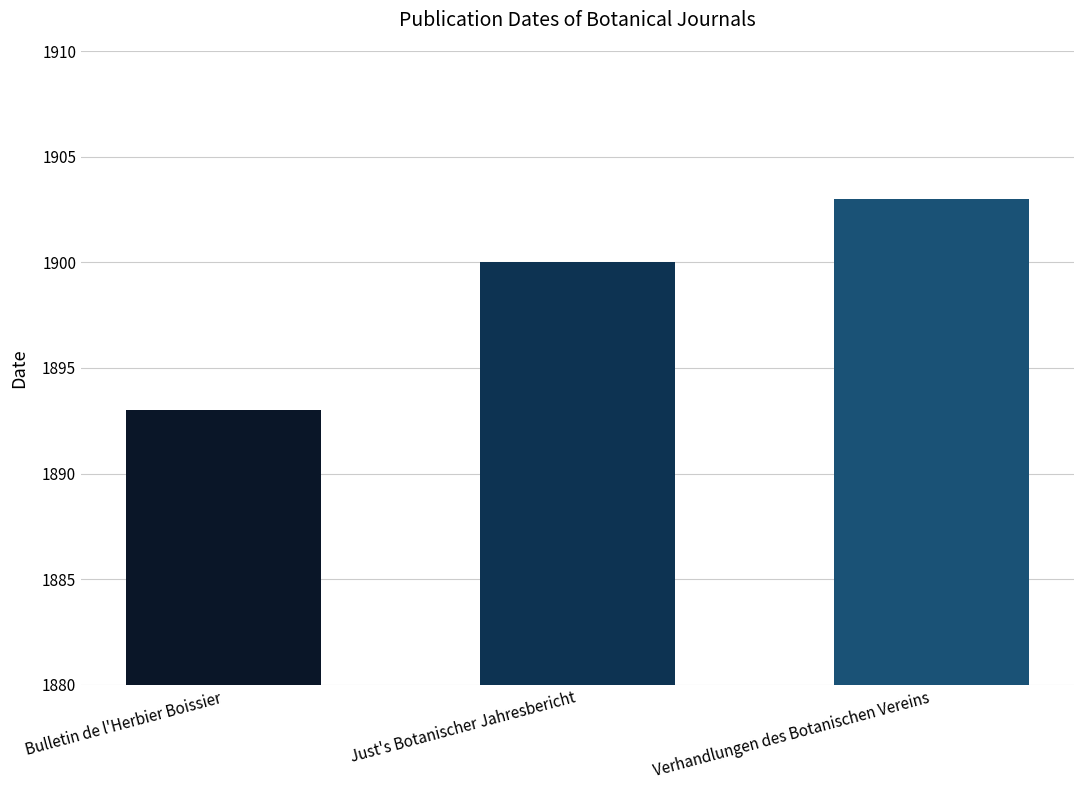

Count the values in the range 1893 to 1903.

3